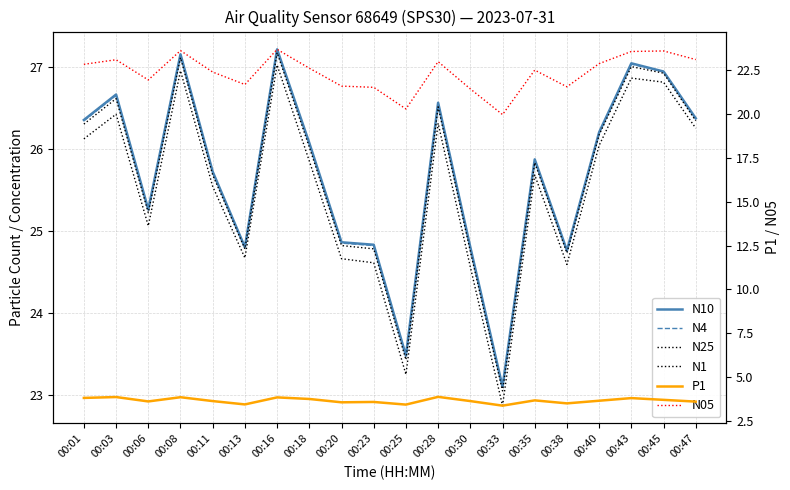

What value does the N10 series have at 00:11?

25.7